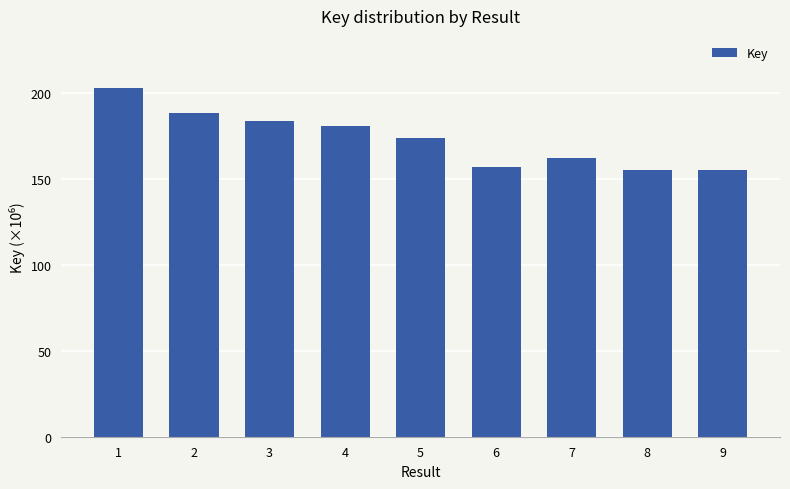

Count the number of data series in this chart.

1